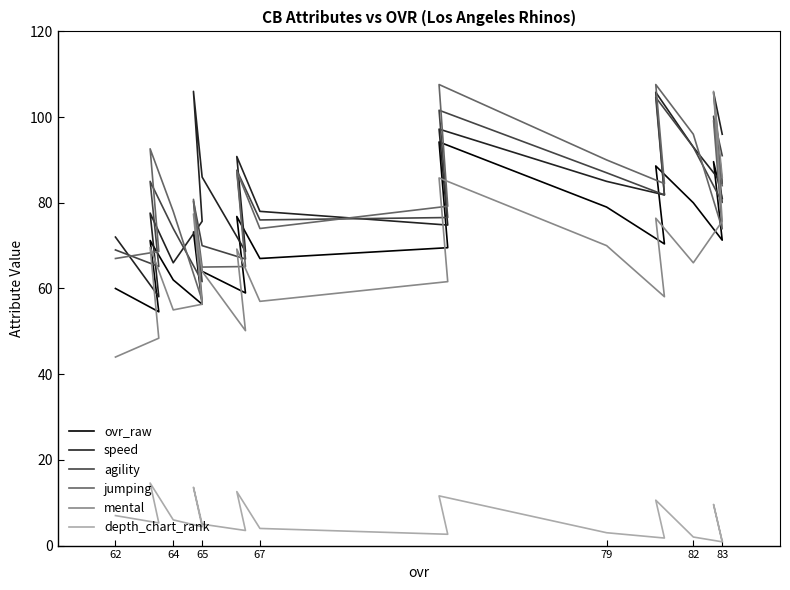

Between 83 and 82, which series saw the biggest shift?

mental